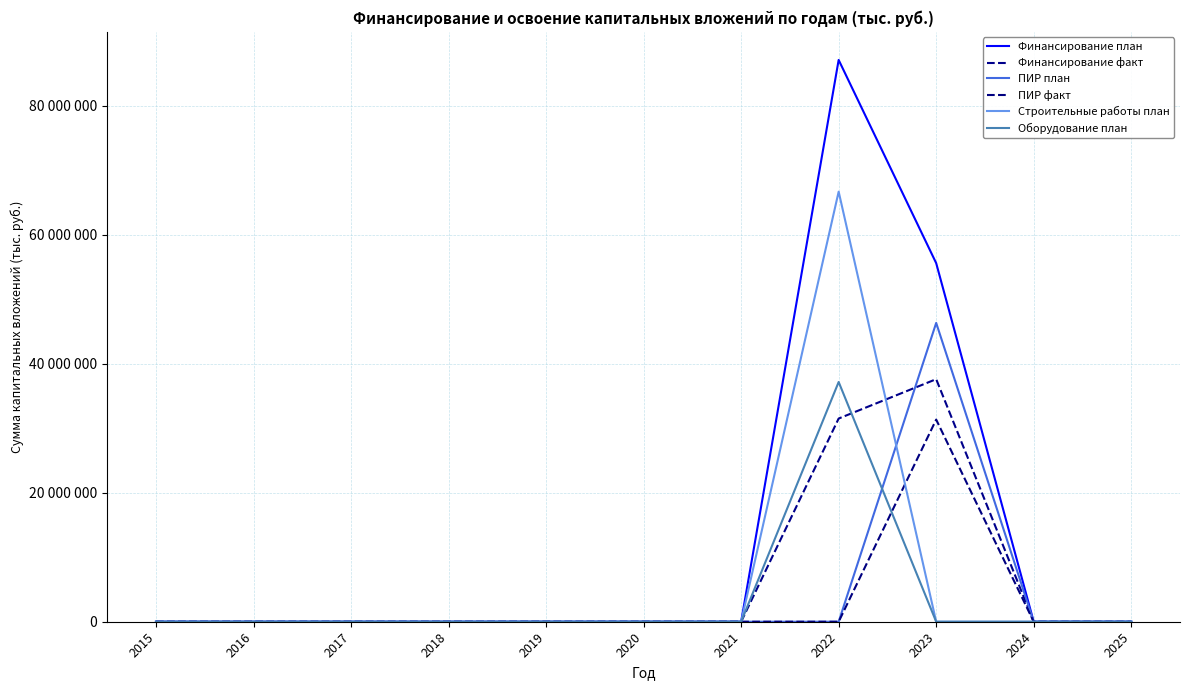

What is the difference between the maximum and second lowest values in the ПИР план series?

46326937